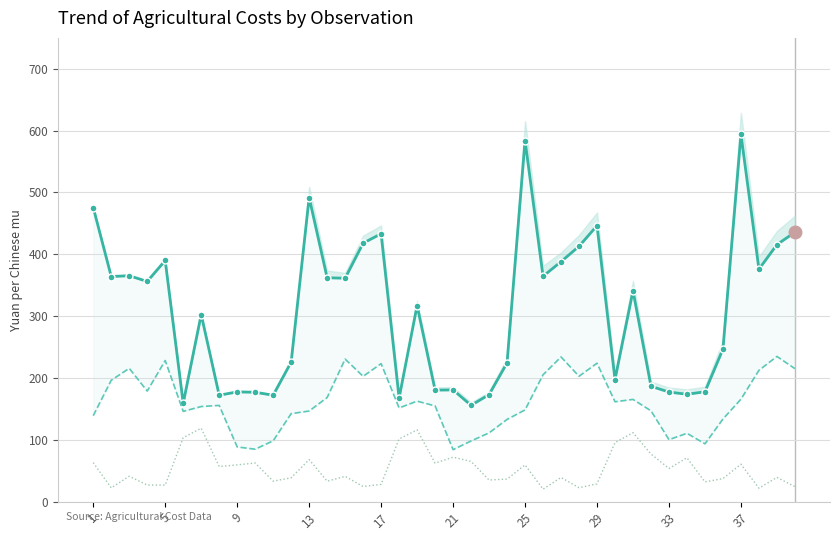

What is the maximum value for Deflated Pesticide costs?

118.9